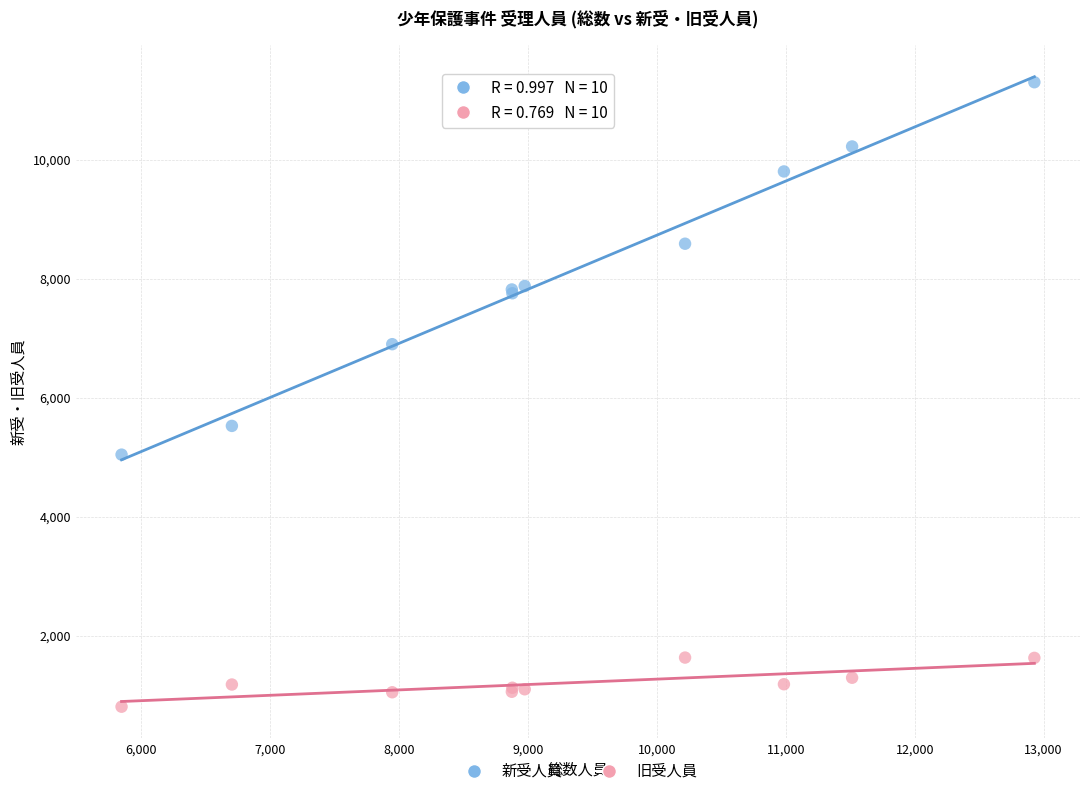

Across all series, what Y value is closest to 6053?

5525